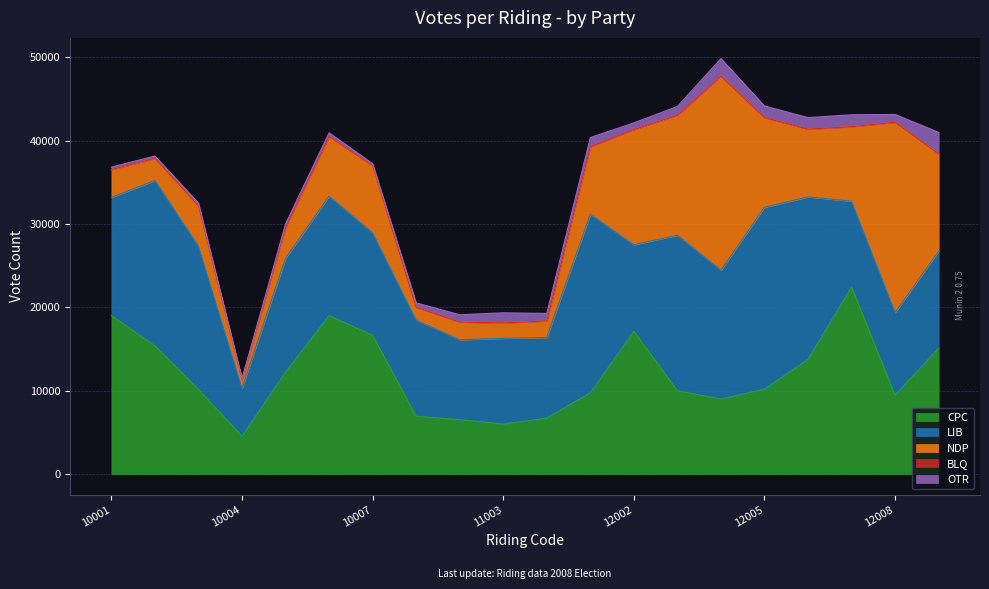

The value of LIB at 12005 is 11257. True or false?

False